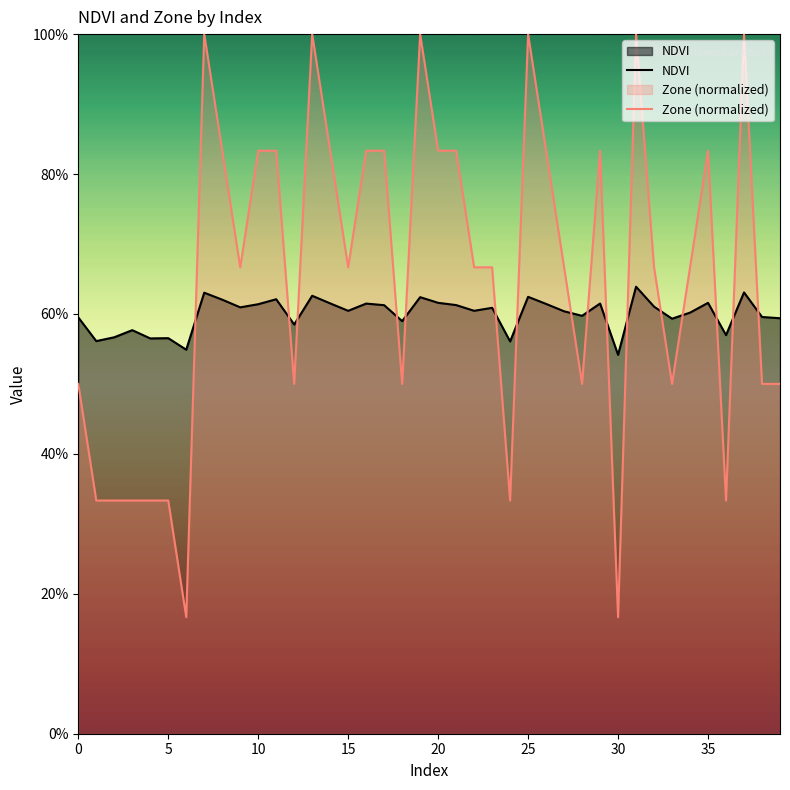

How many data points does each series have?

40